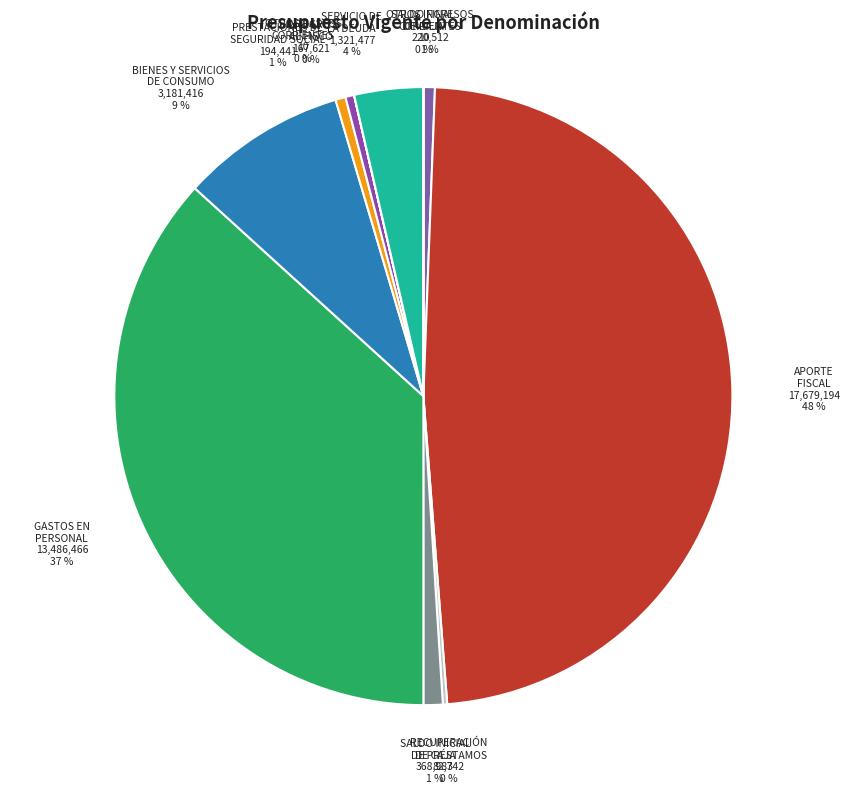

Which has a higher value, BIENES Y SERVICIOS DE CONSUMO or PRESTACIONES DE SEGURIDAD SOCIAL?

BIENES Y SERVICIOS DE CONSUMO